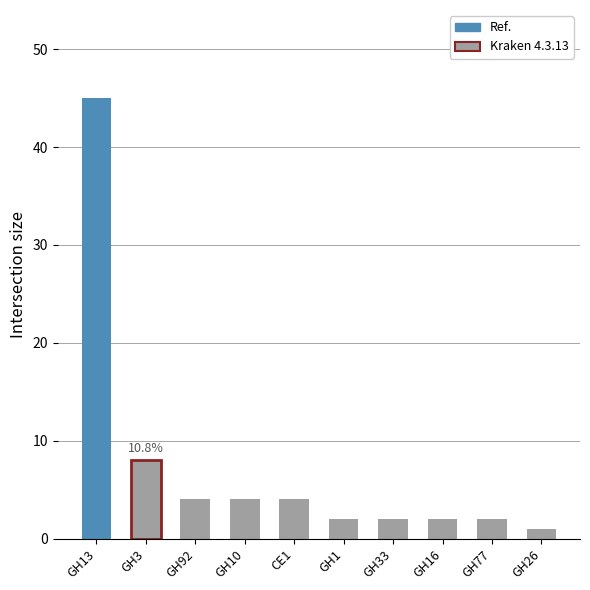

Which has a higher value, GH13 or GH3?

GH13